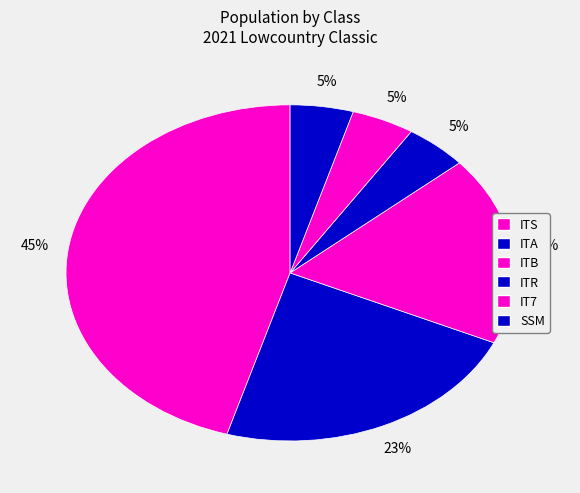

How many slices are in this pie chart?

6